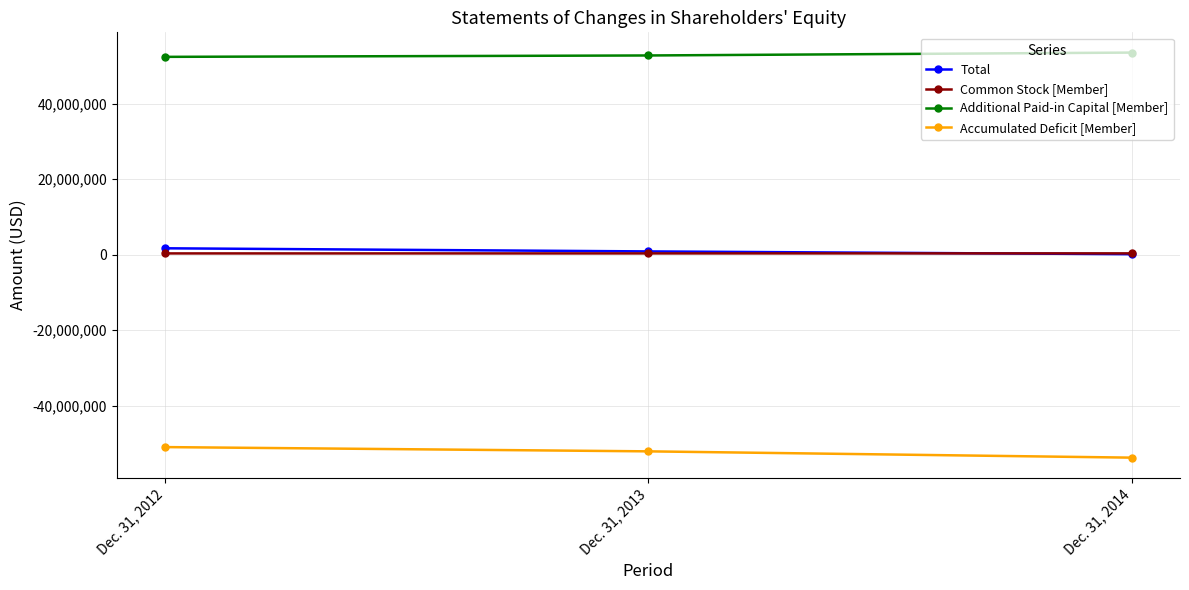

What is the total value across all series at Dec. 31, 2014?

216958